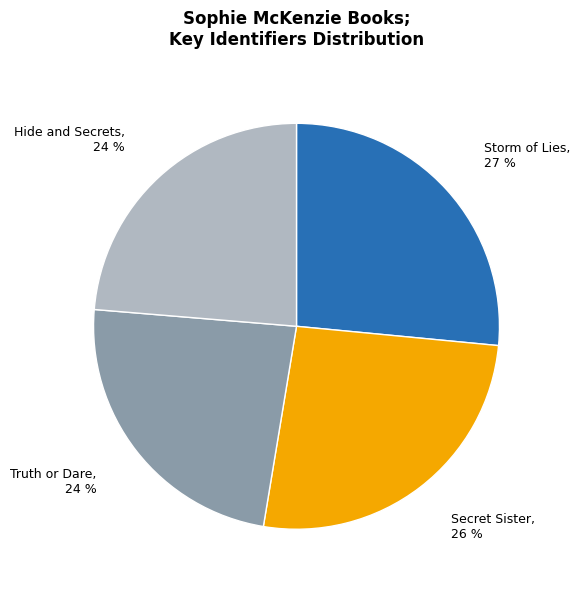

Count the number of slices in the pie.

4